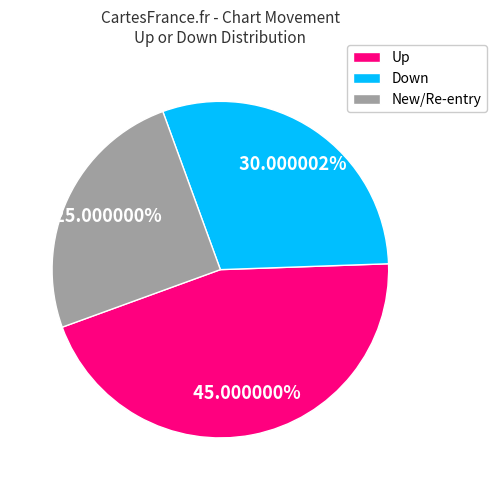

To the nearest percent, what is the average slice percentage?

33%